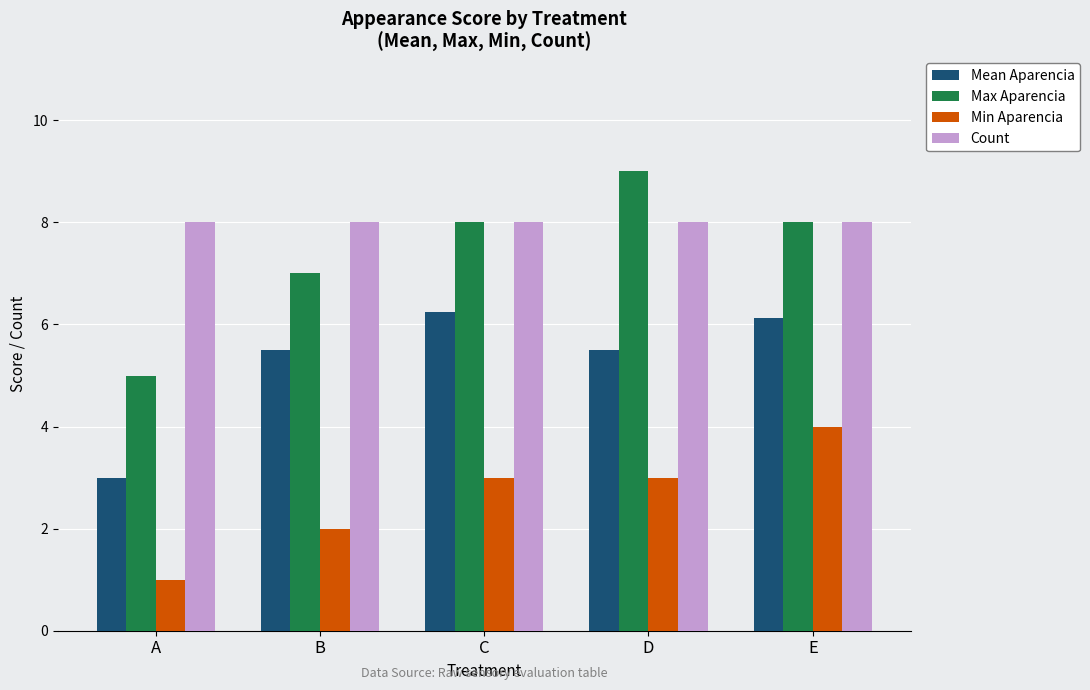

What is the average value of the Min Aparencia series?

2.6